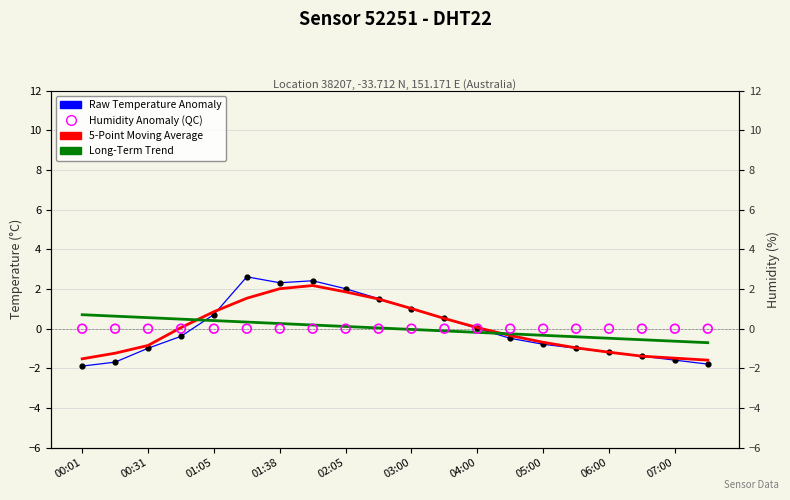

Which series contains the lowest Y value?

Raw Temperature Anomaly